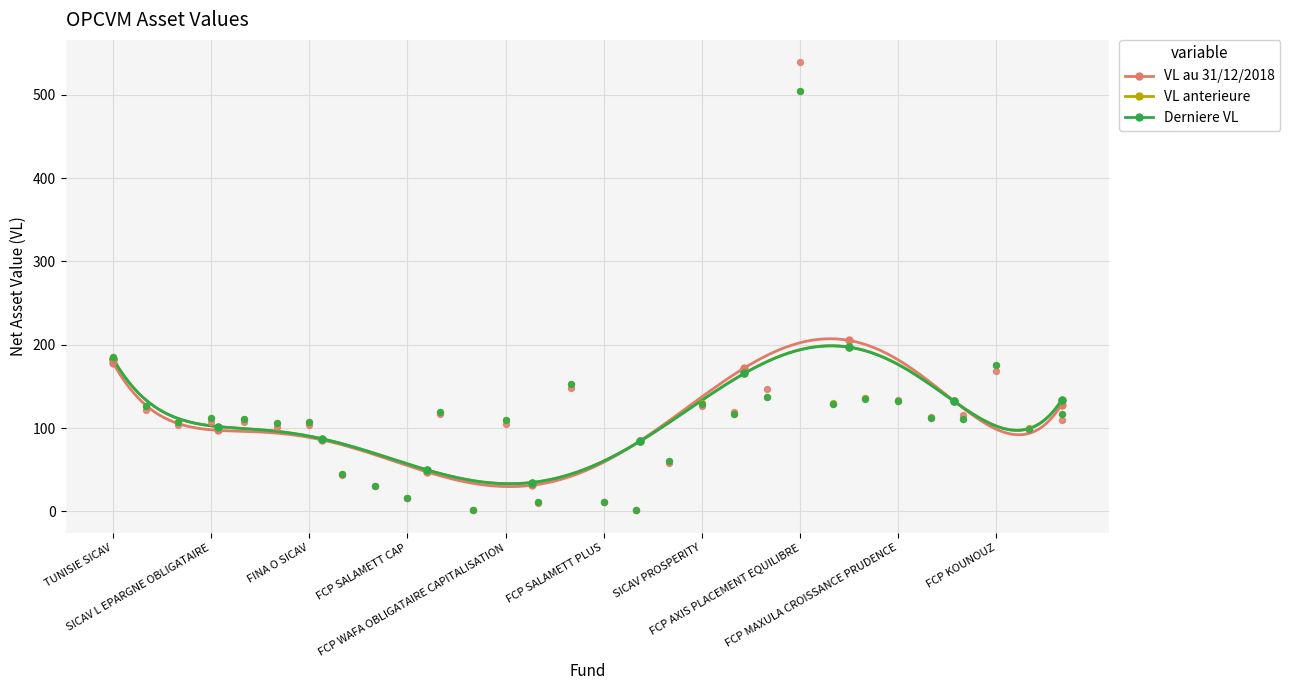

Is the value of VL anterieure at FCP BNA CAPITALISATION greater than the value of Derniere VL at FCP MAGHREBIA PRUDENCE?

Yes